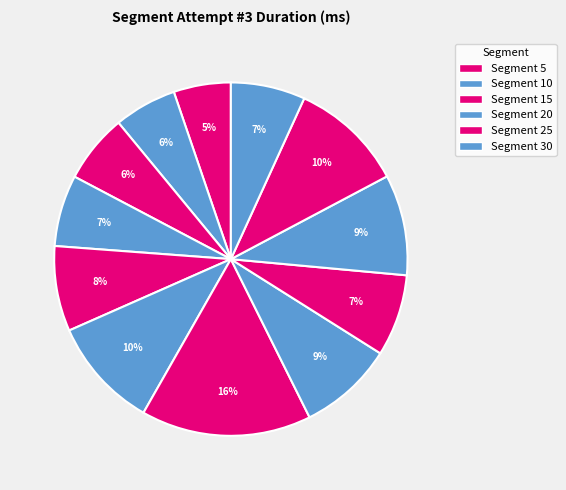

How many slices are in this pie chart?

12